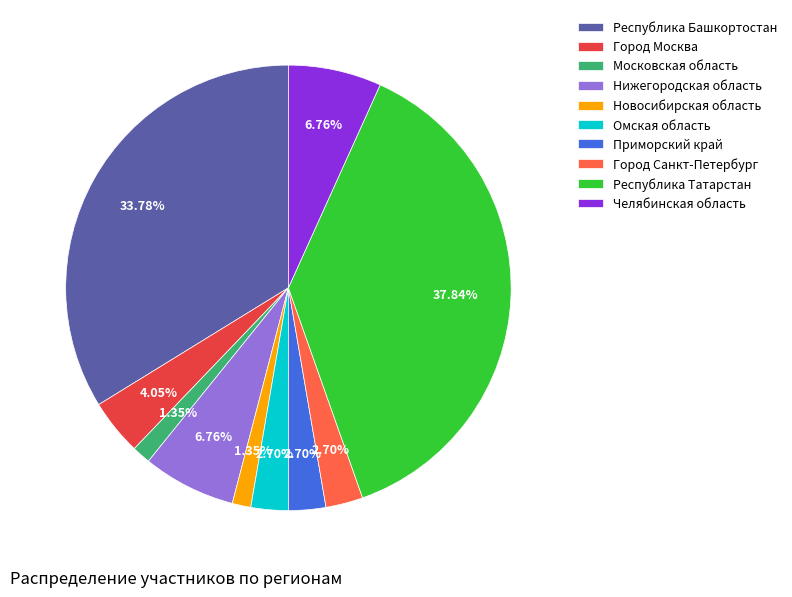

Which category has the biggest portion of the pie?

Республика Татарстан